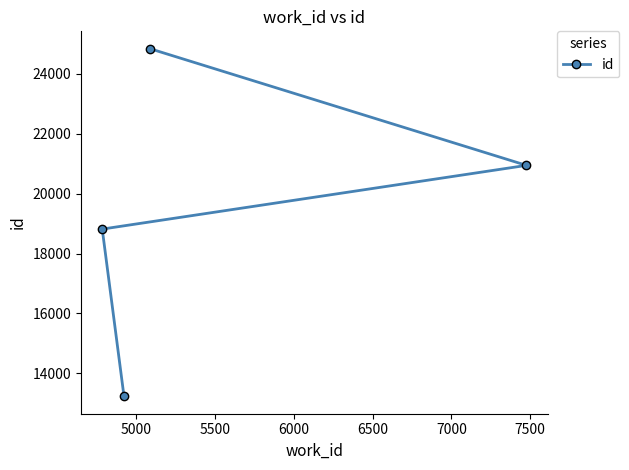

What is the difference between the maximum and second lowest values?

6024